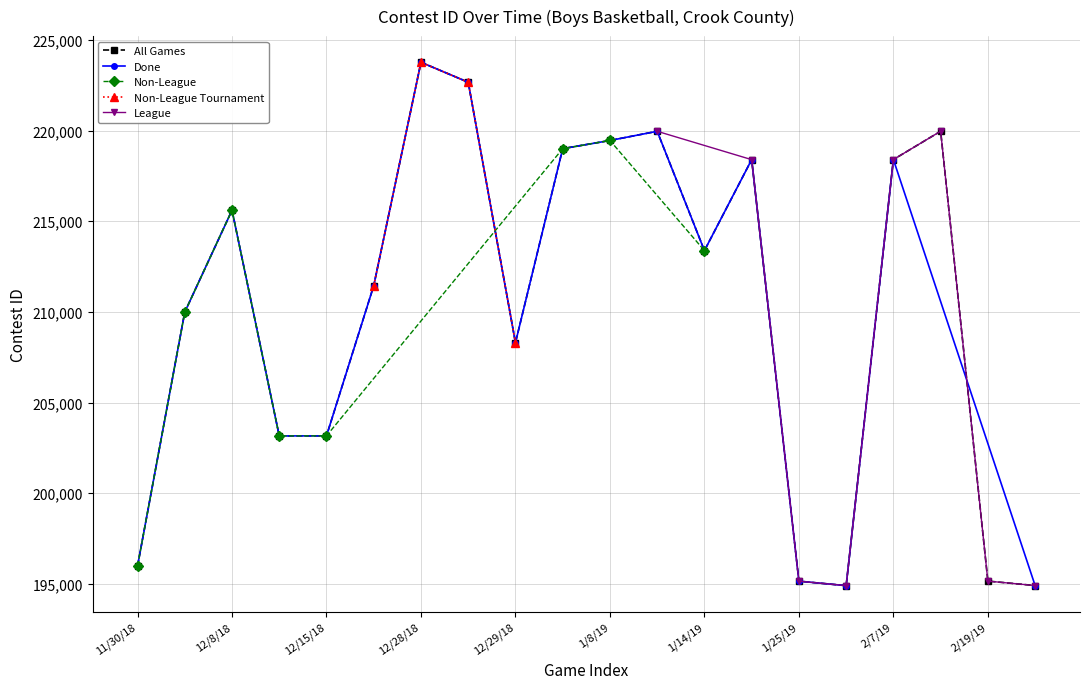

The value at 11 is 219959. True or false?

True